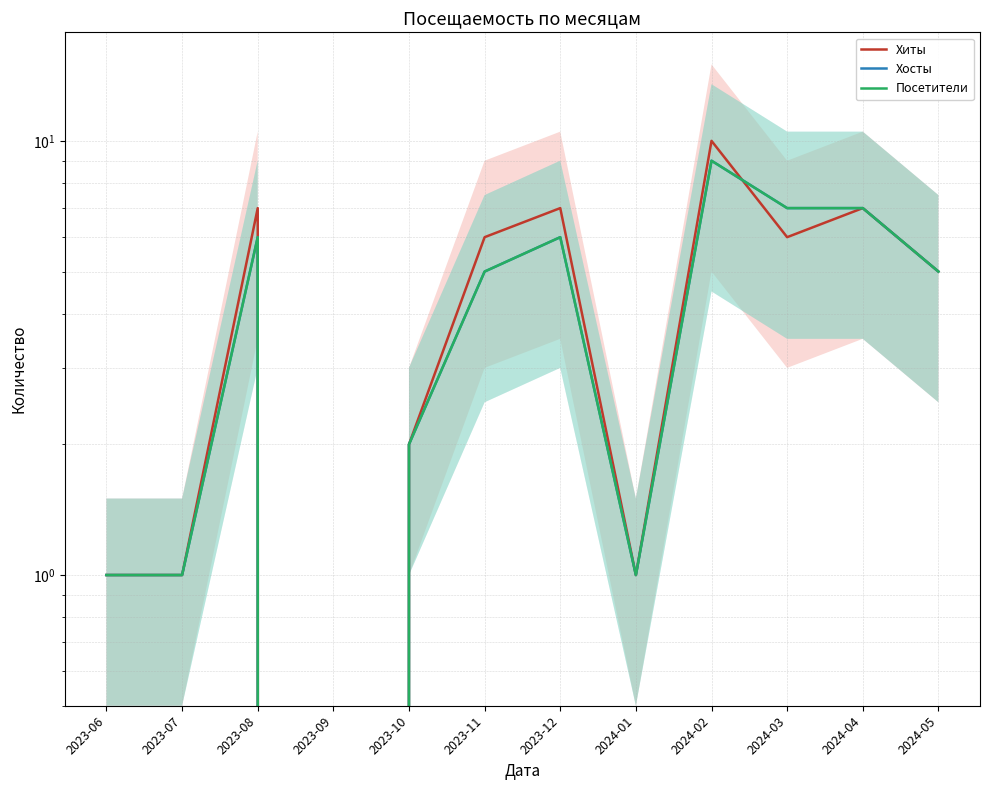

The value of Хиты at 2023-10 is 2. True or false?

True